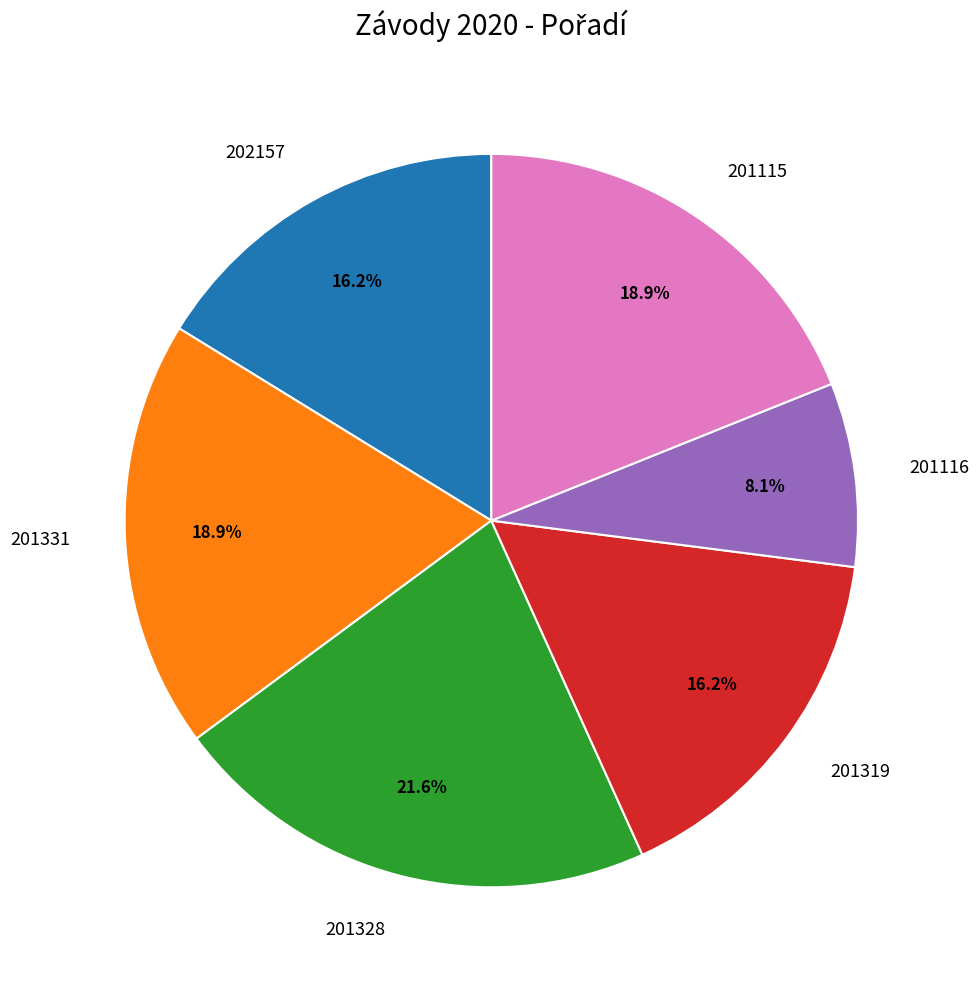

Does 201328 account for over 50% of the chart?

No